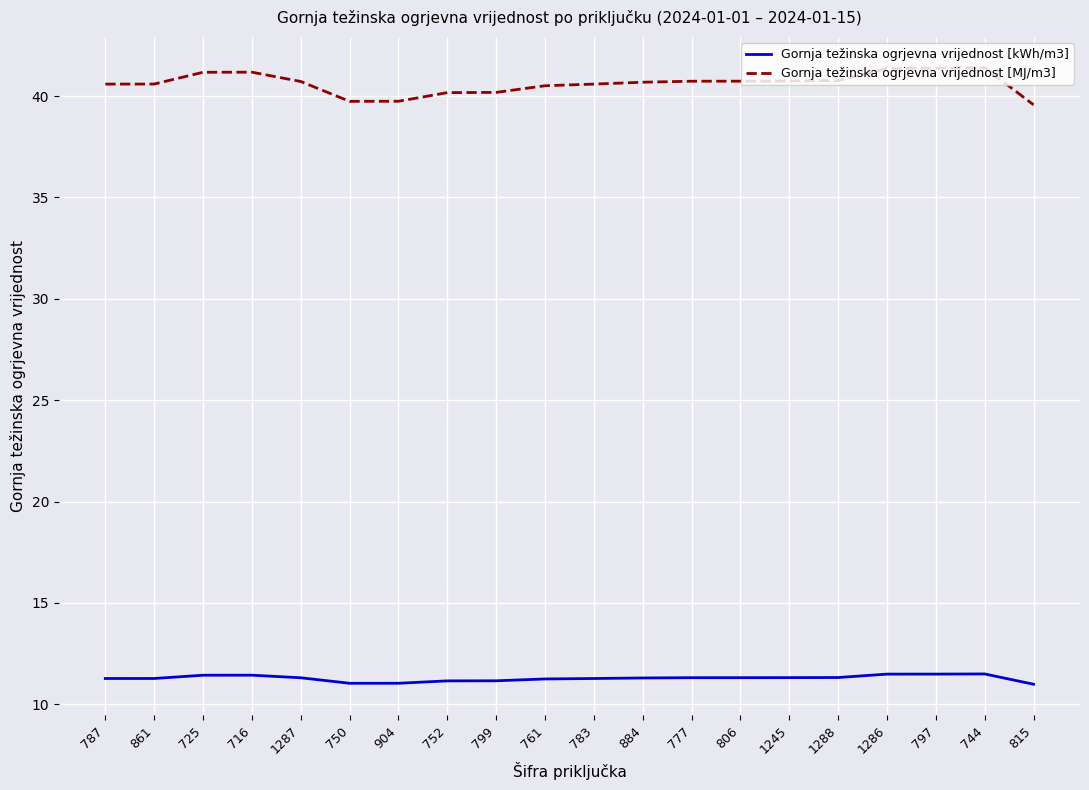

Which series has the largest range (max minus min)?

Gornja težinska ogrjevna vrijednost [MJ/m3]